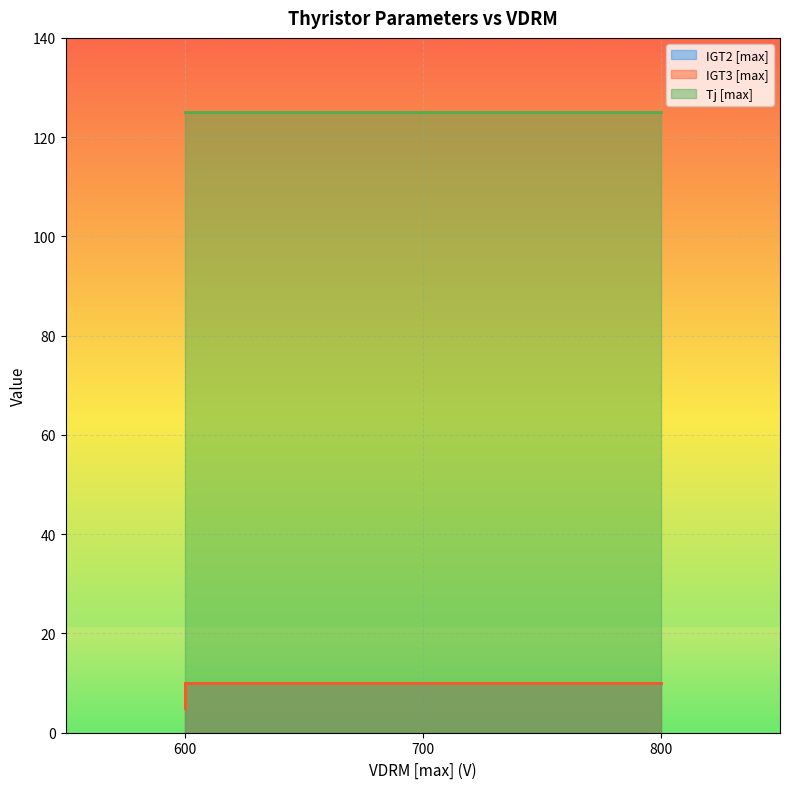

True or false: IGT3 [max] and Tj [max] cross at least once.

False